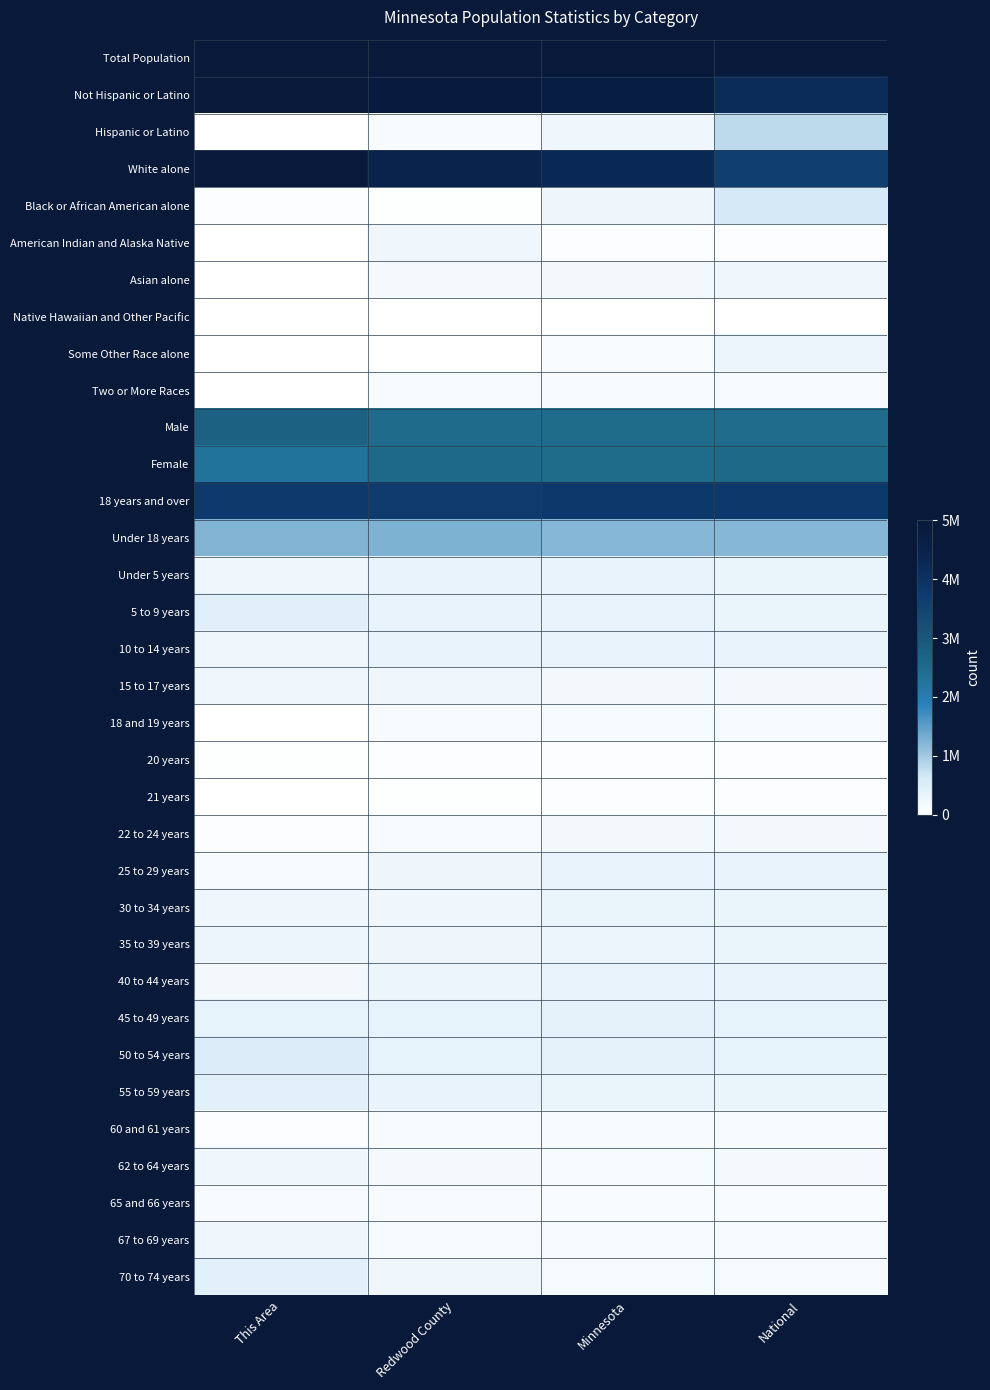

At which category is the sum across all series the highest?

National